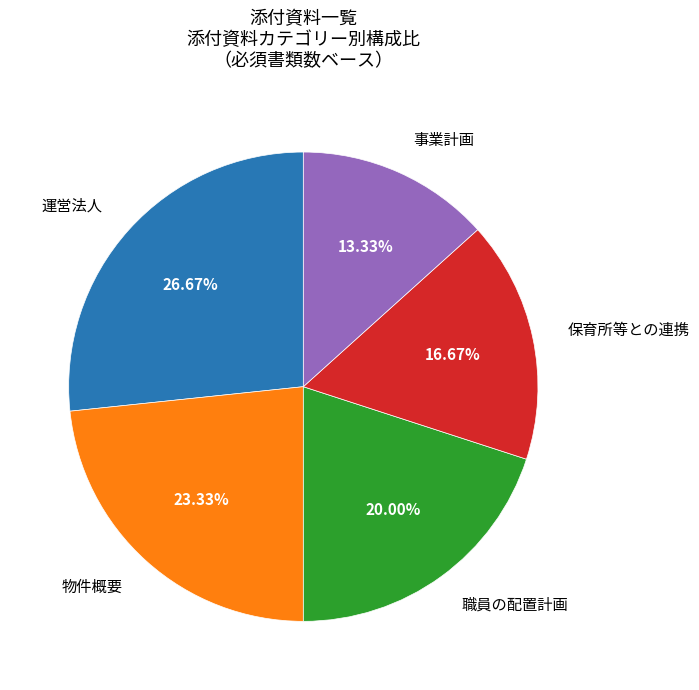

Is it true that 物件概要 is 23% of the pie?

True